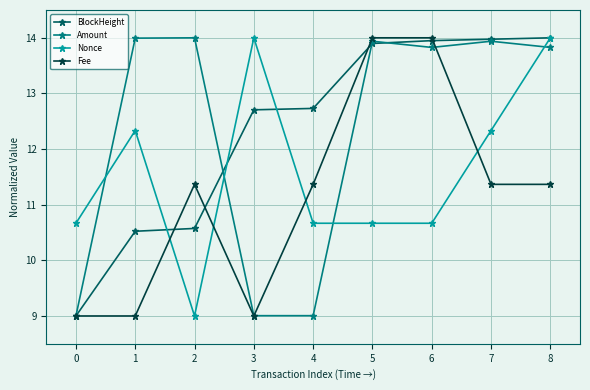

What is the value of the Nonce point at the 2nd from the left?

12.3